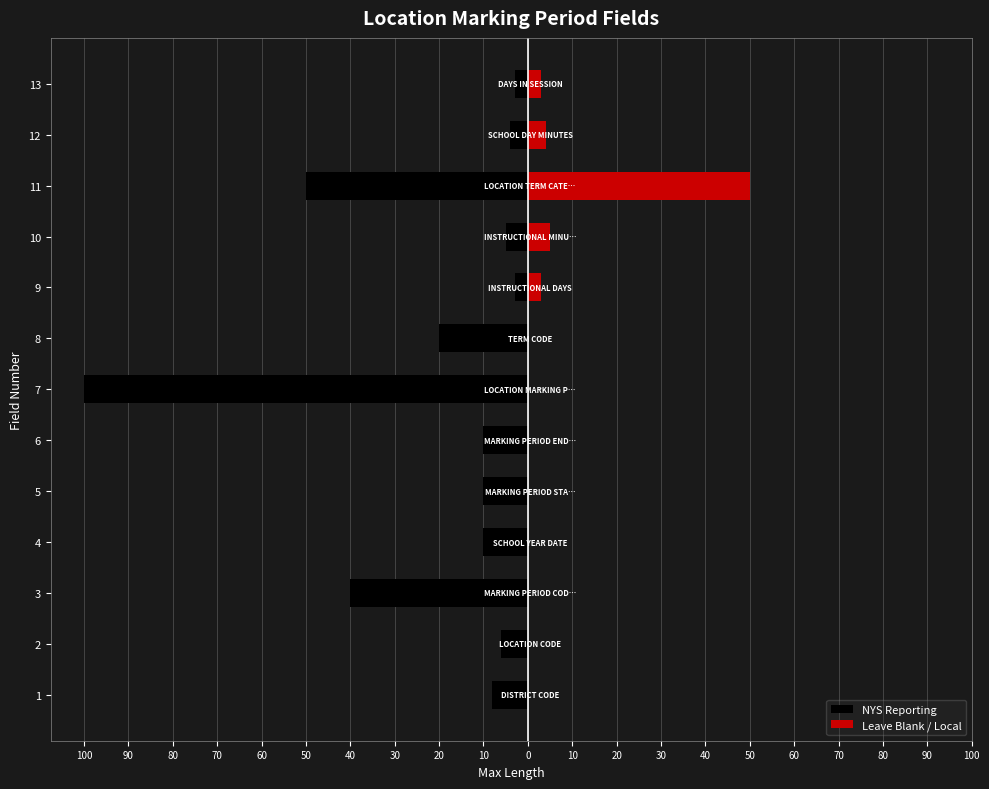

Which has a higher value, 11 or 8?

8